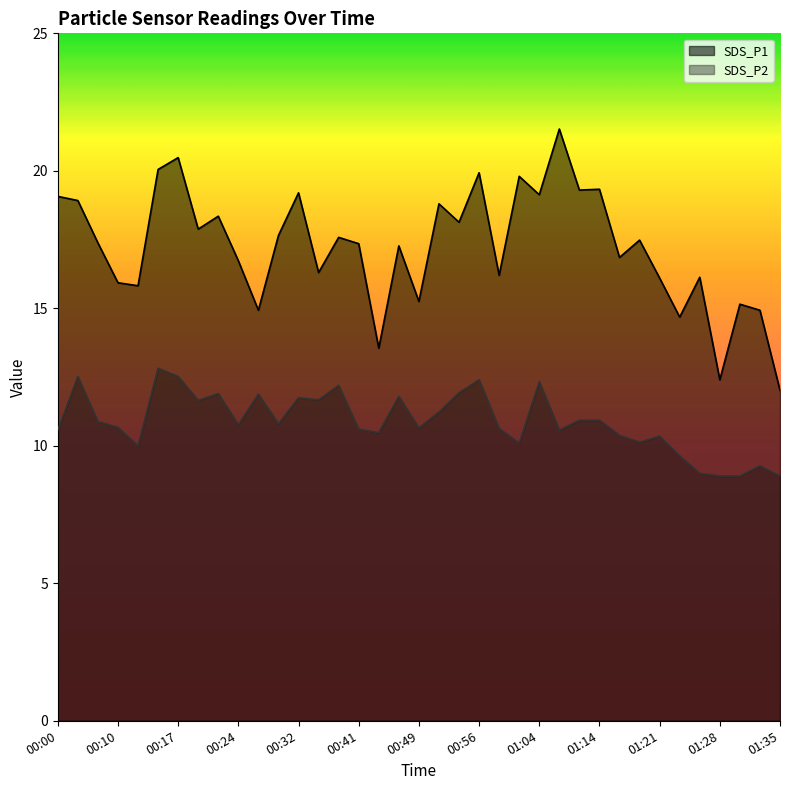

Reading left to right, what are all the values shown in this chart?

SDS_P1: 19.1	18.9	17.4	15.9	15.8	20.1	20.5	17.9	18.4	16.7	14.9	17.6	19.2	16.3	17.6	17.4	13.6	17.3	15.2	18.8	18.1	19.9	16.2	19.8	19.1	21.5	19.3	19.3	16.9	17.5	16.1	14.7	16.1	12.4	15.2	14.9	12.0
SDS_P2: 10.6	12.5	10.9	10.7	10.0	12.8	12.5	11.7	11.9	10.8	11.9	10.8	11.8	11.7	12.2	10.6	10.5	11.8	10.7	11.2	11.9	12.4	10.6	10.1	12.3	10.6	10.9	10.9	10.4	10.1	10.3	9.6	9.0	8.9	8.9	9.3	8.9